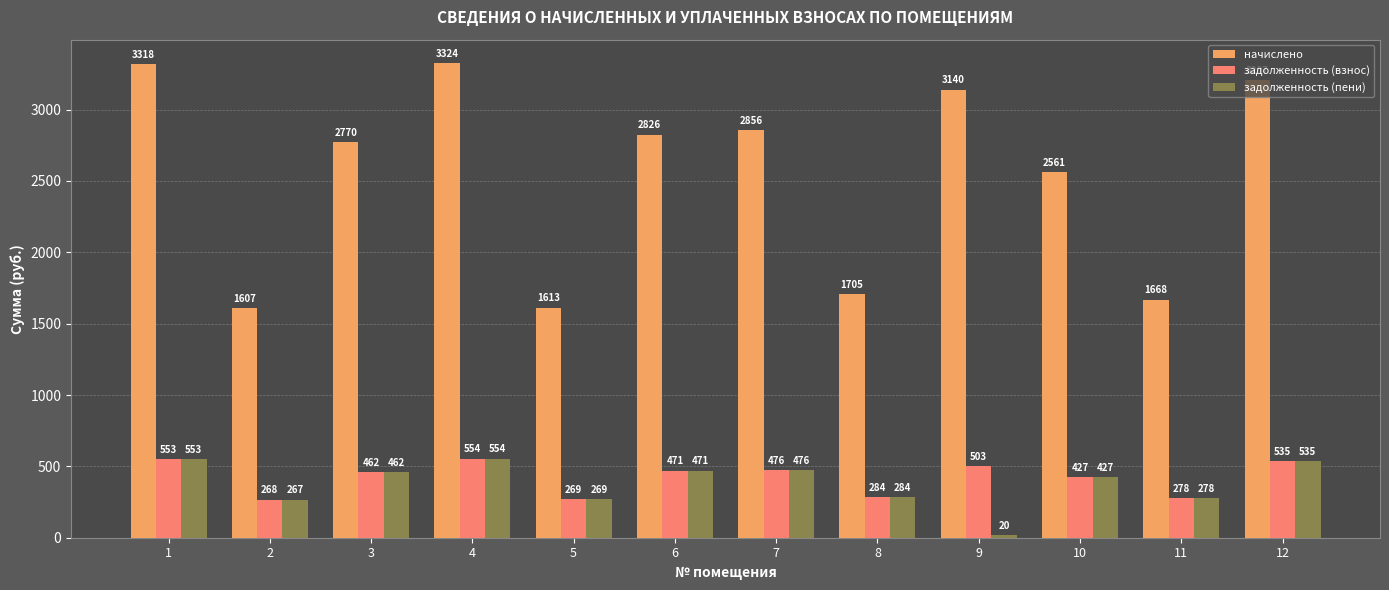

At how many categories does at least one series exceed 2716?

7